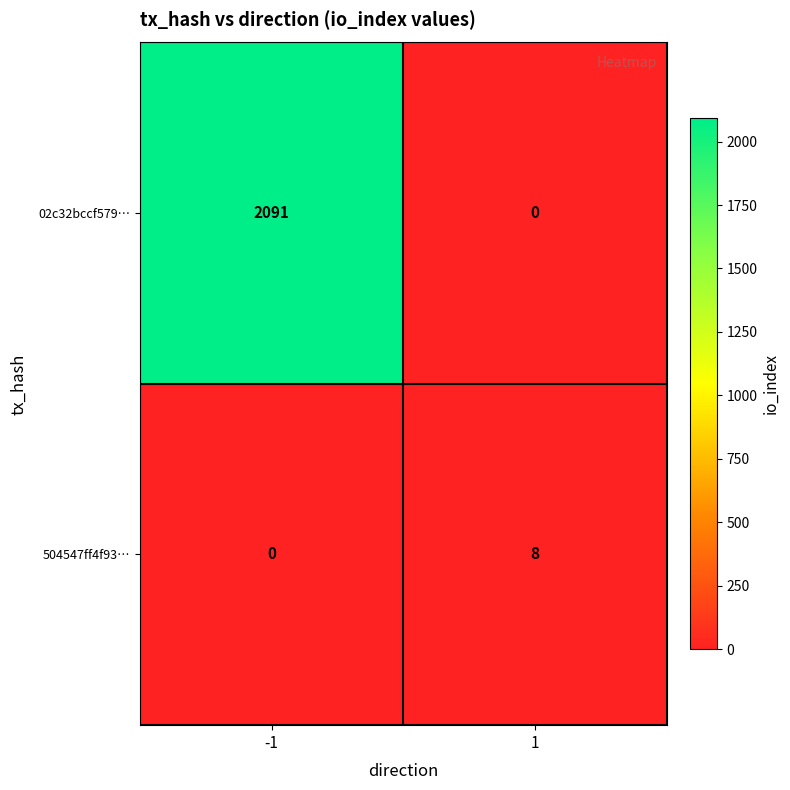

What is the average value of the 504547ff4f93… series?

4